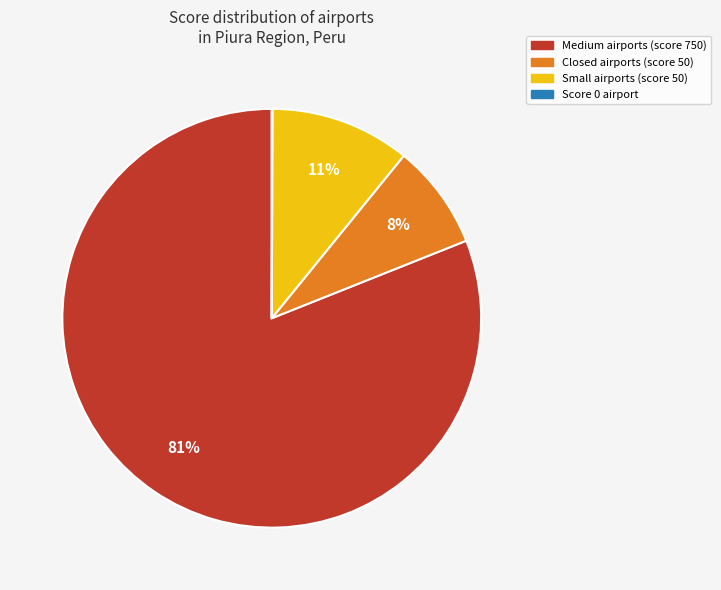

Is there any slice that represents more than half of the pie?

Yes